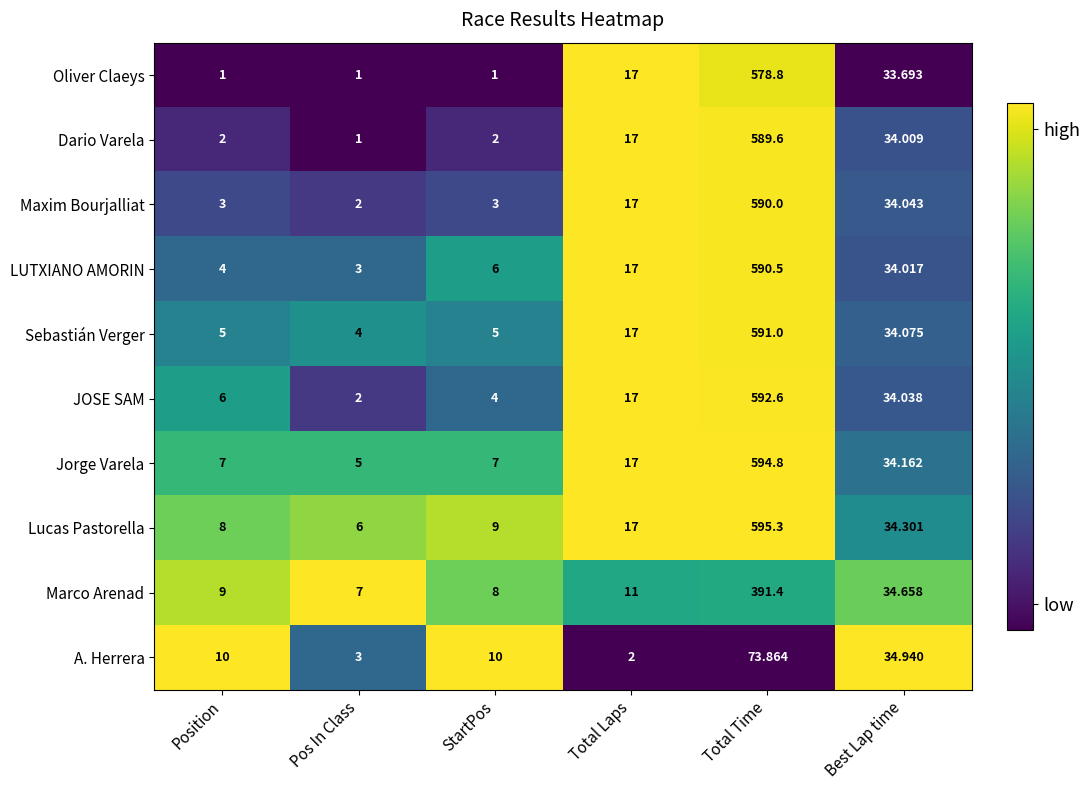

Which label corresponds to the largest value in the chart?

Total Time